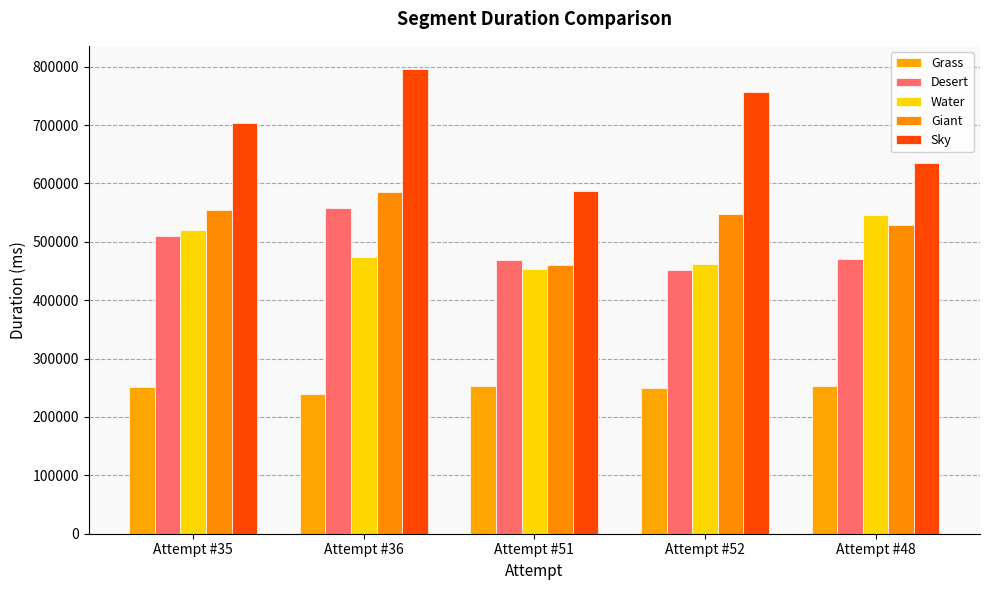

Read the Desert value at Attempt #52, to the nearest 10.

451220